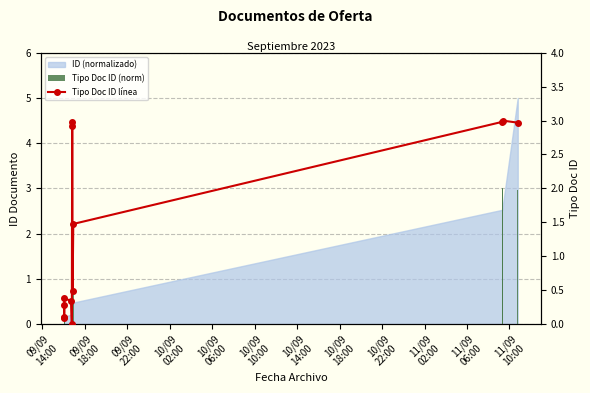

What is the label of the 6th bar from the left?

10/09
10:00